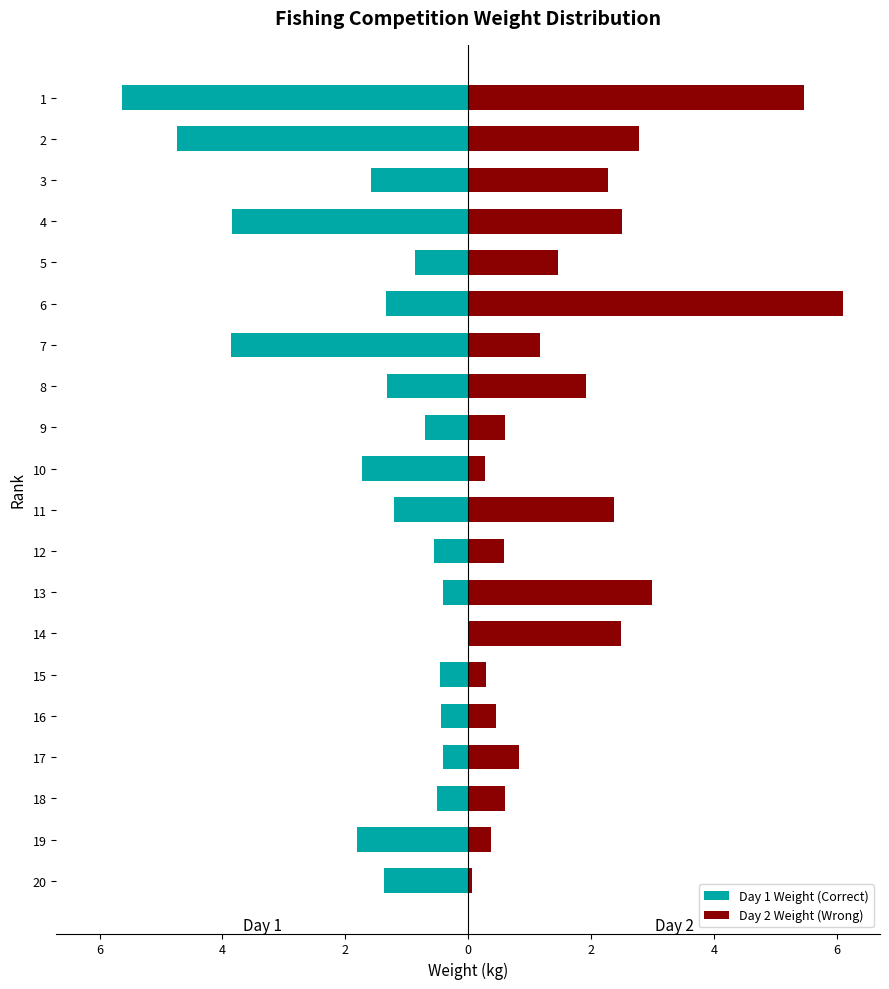

How many bars are there in total?

40